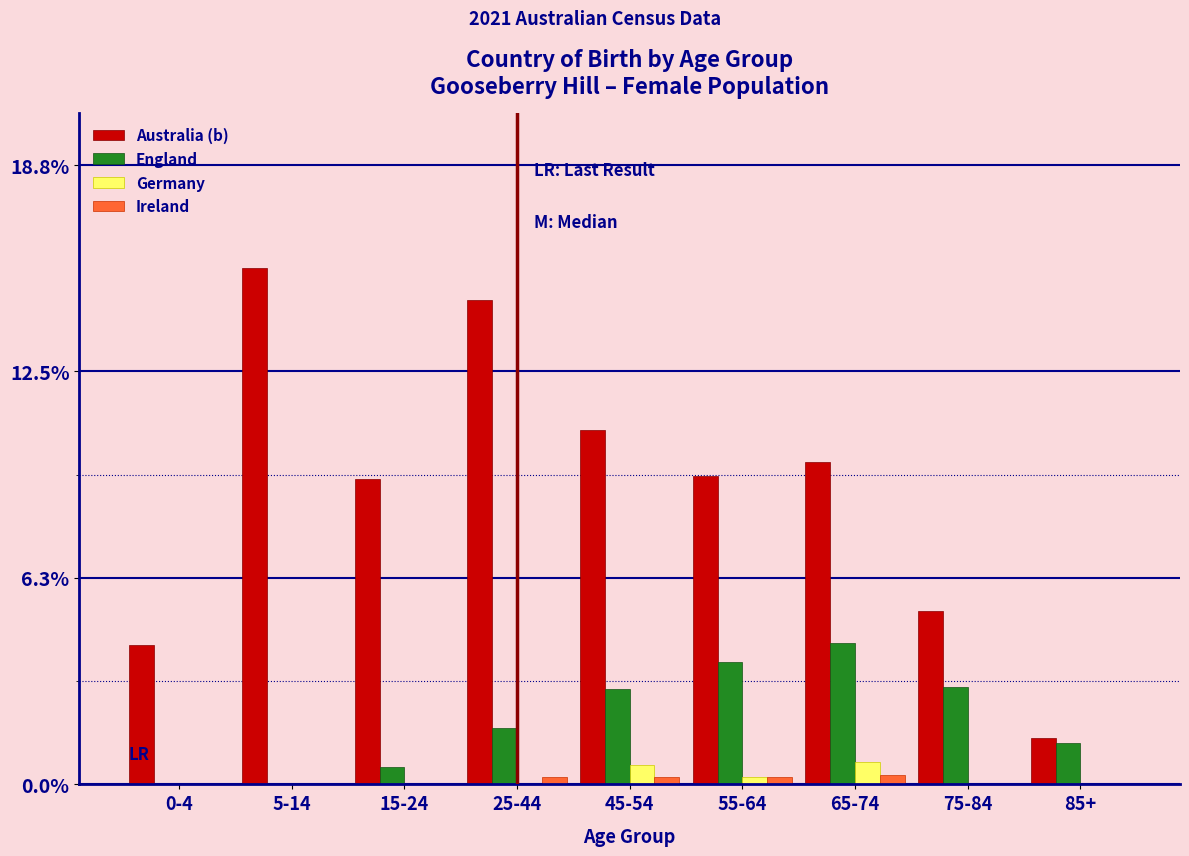

True or false: Ireland has a value of 0.2 at 45-54.

True